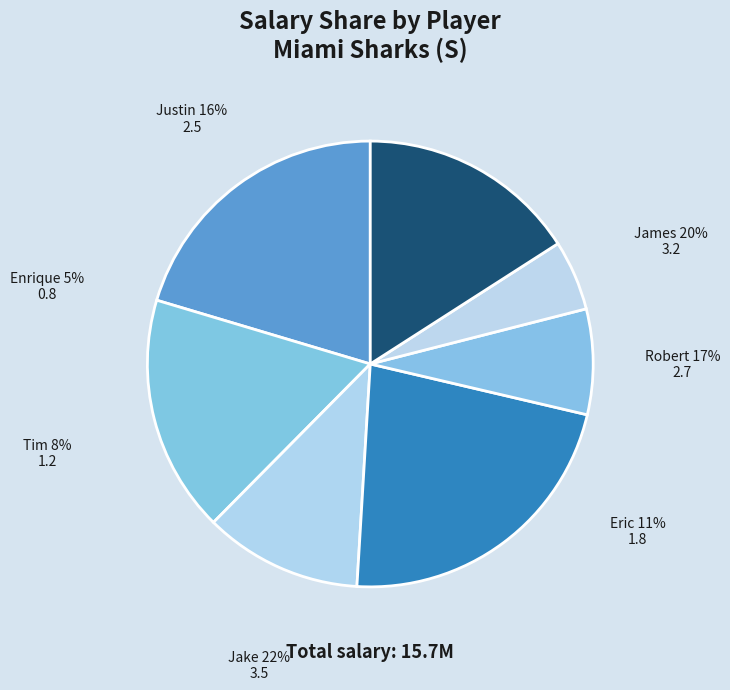

What percentage is NOT represented by James?

79.6%